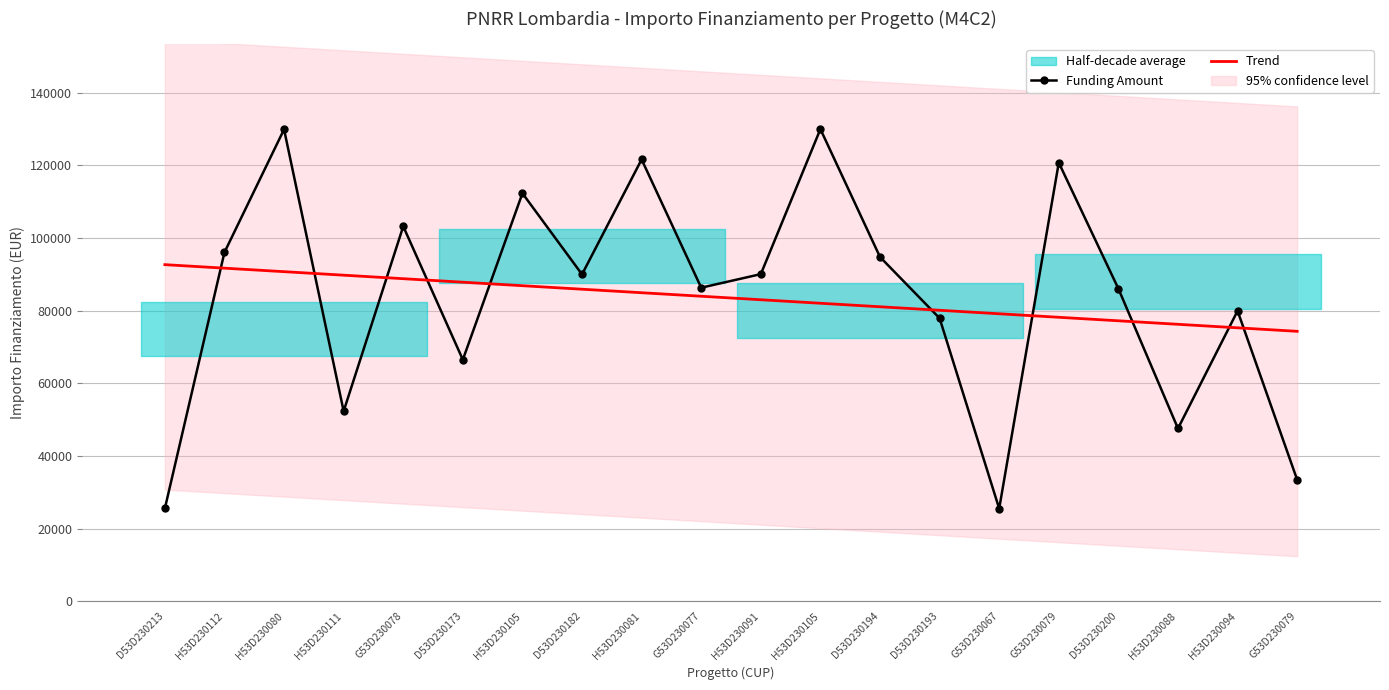

What value does the Funding Amount series have at H53D230105?

112332.0